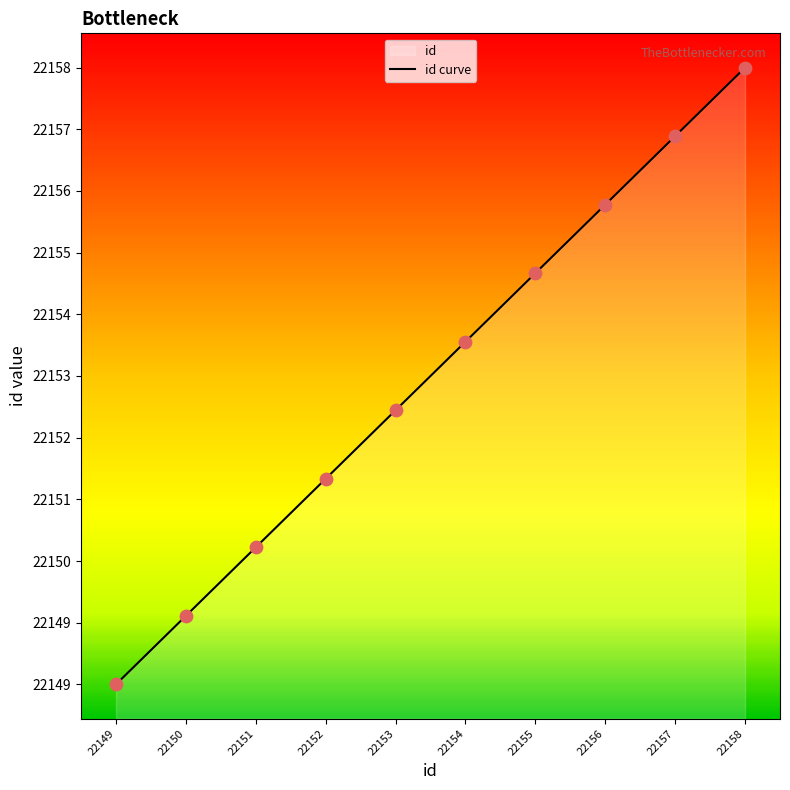

What is the change in value from 22149 to 22155?

+6